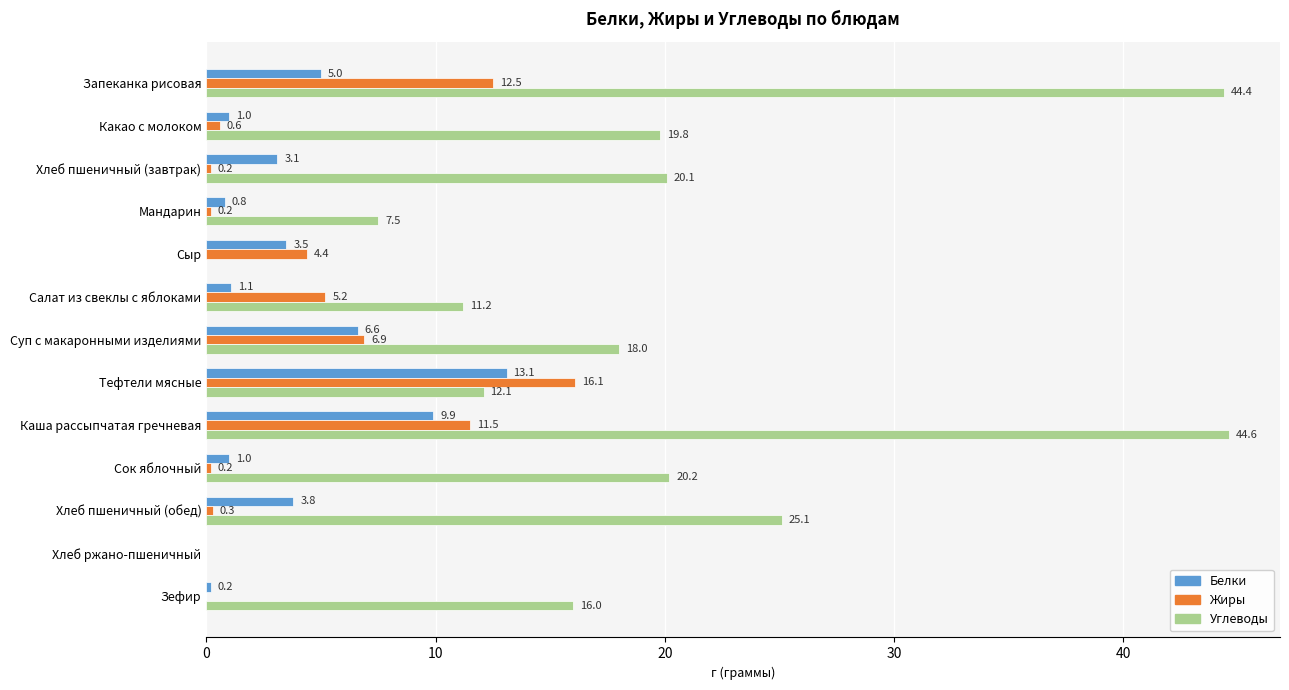

Which series changed the most between Тефтели мясные and Хлеб пшеничный (обед)?

Жиры